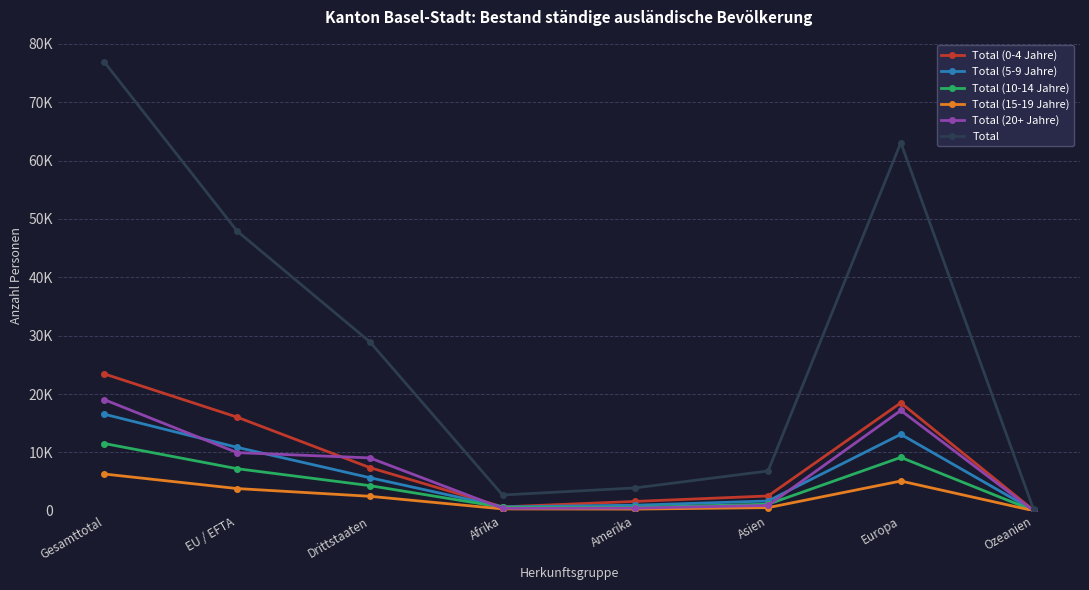

Between Afrika and Europa, which series saw the biggest shift?

Total